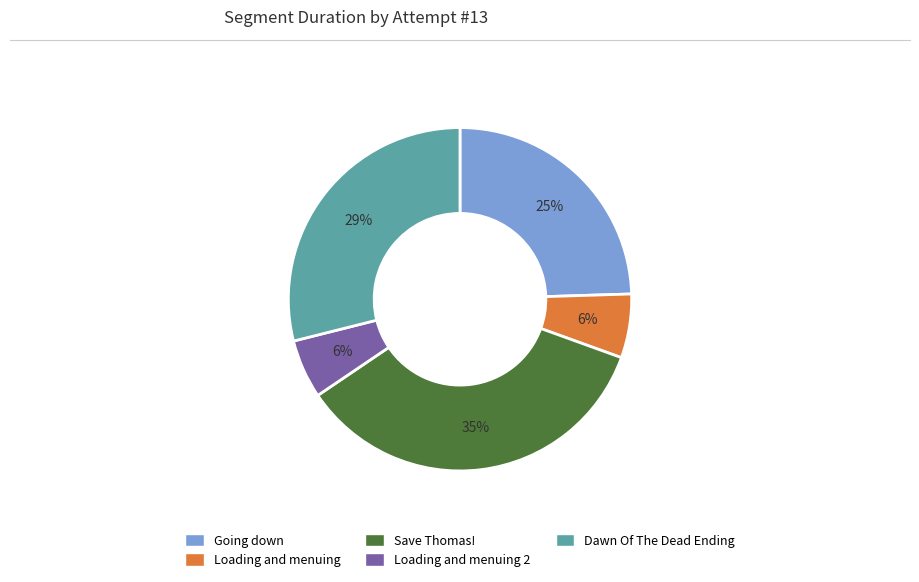

How many slices are in this pie chart?

5